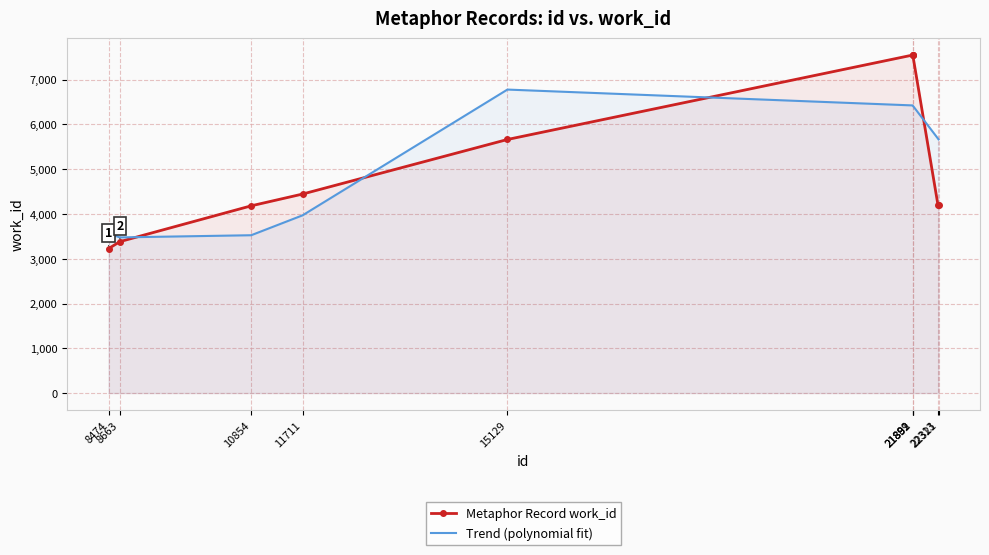

Reading left to right, what are all the values shown in this chart?

Metaphor Record work_id: 3227.0	3383.0	4183.0	4446.0	5665.0	7551.0	7551.0	7551.0	4193.0	4193.0
Trend (polynomial fit): 3567.2	3477.4	3526.1	3970.6	6780.2	6426.1	6422.9	6421.3	5683.2	5668.0